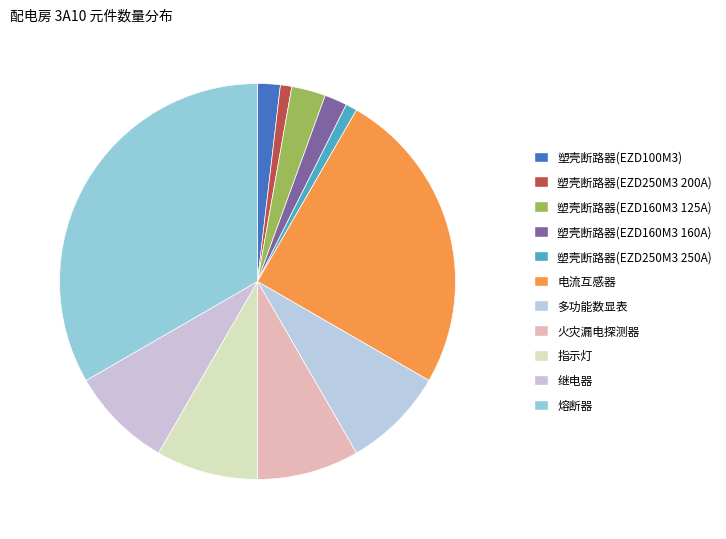

What is the total percentage of 塑壳断路器(EZD250M3 250A) and 塑壳断路器(EZD160M3 160A)?

2.8%